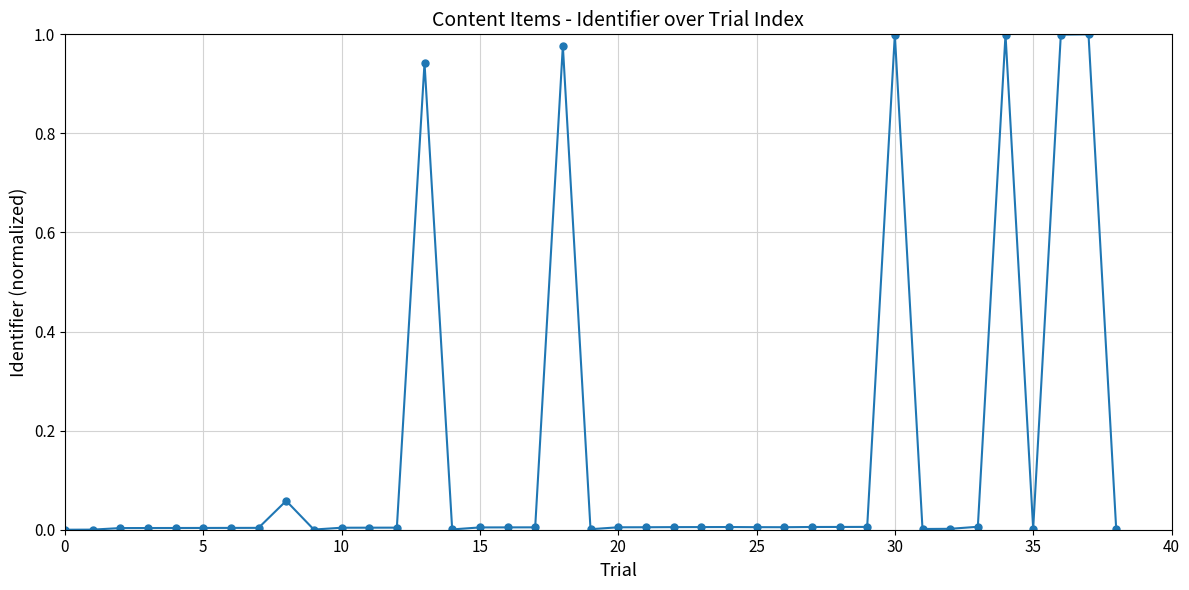

What is the sum of all values?

6.1